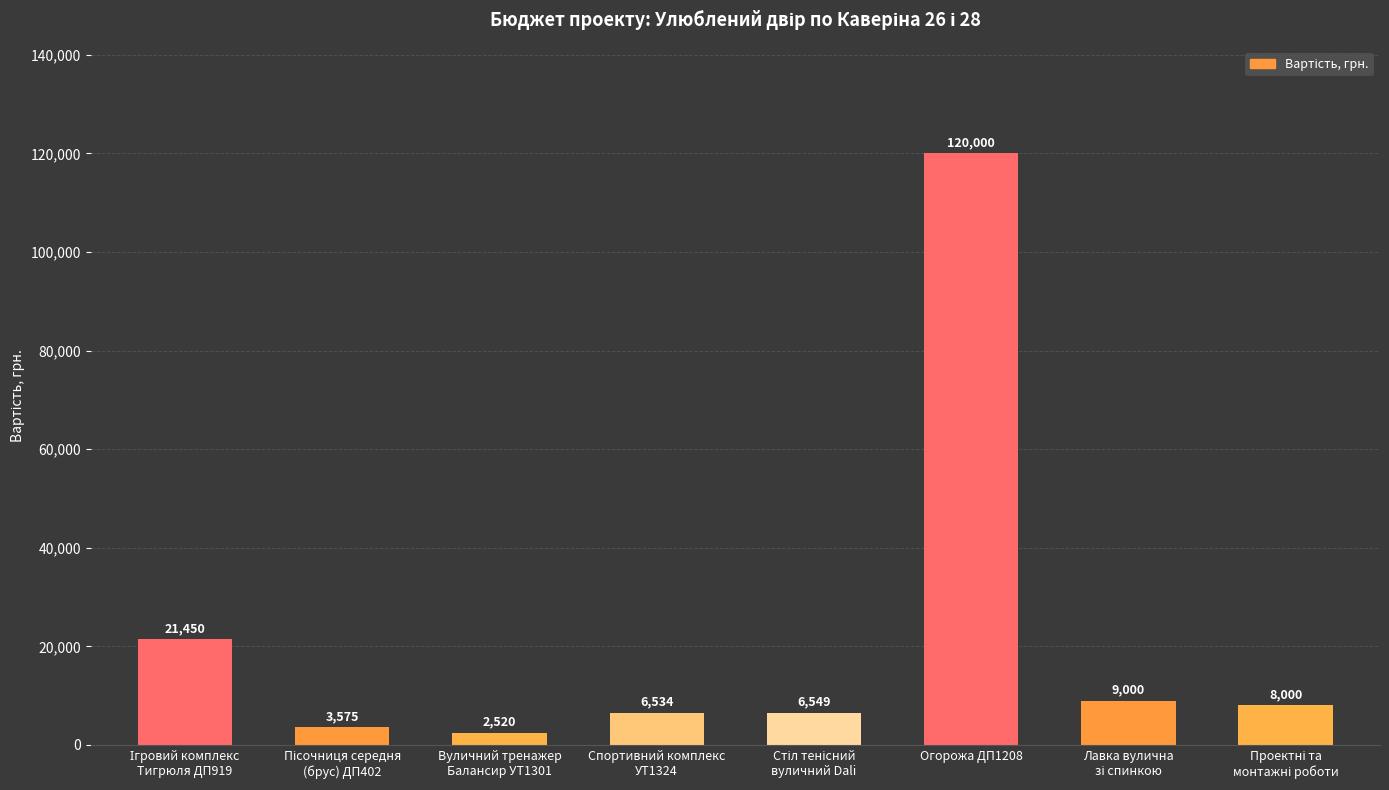

What is the value of the 6th bar from the left?

120000